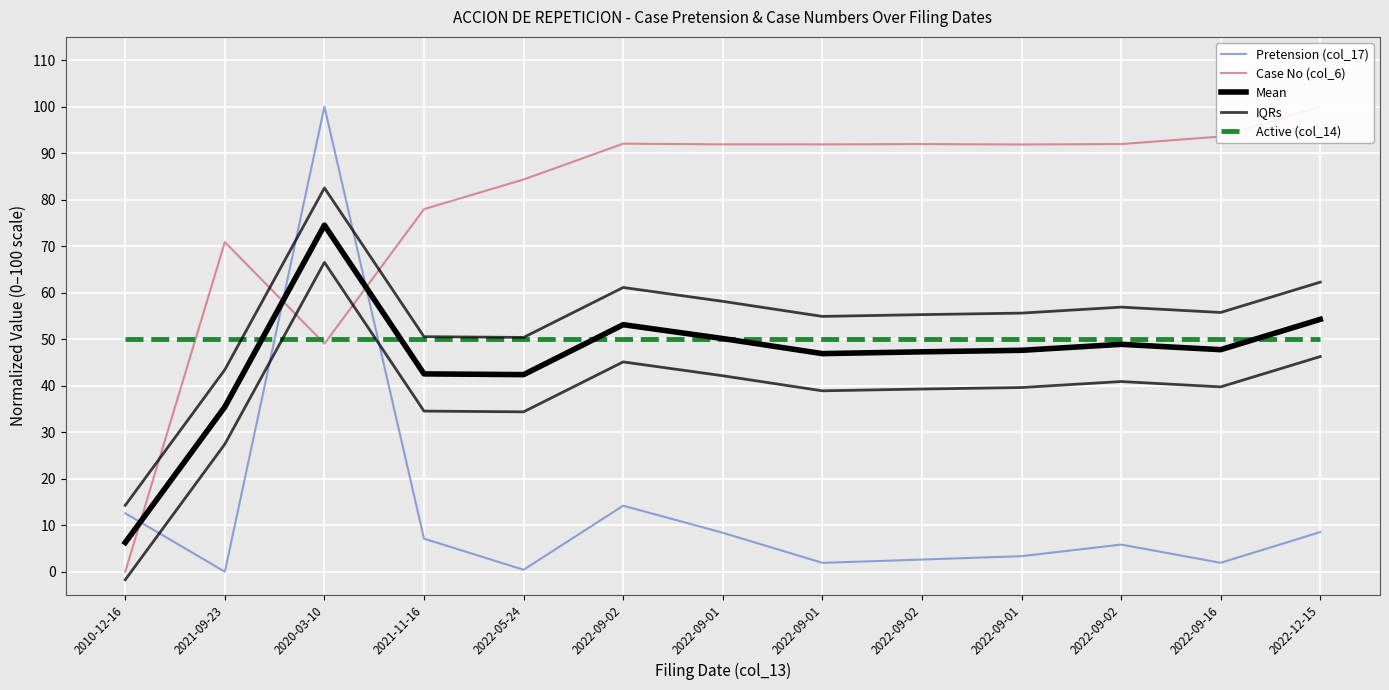

Where do Mean and Active (col_14) first cross each other?

2021-09-23 and 2020-03-10